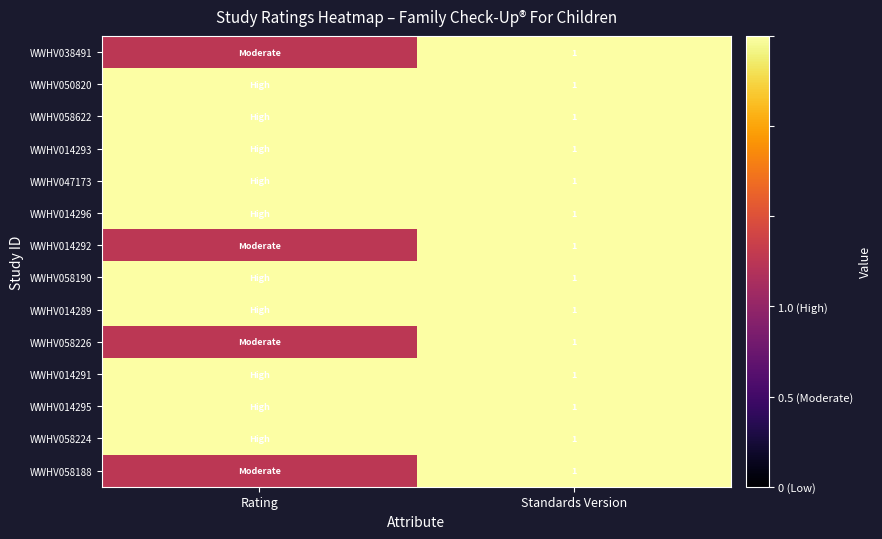

Is it true that WWHV014293 equals 0.4 at Standards Version?

False